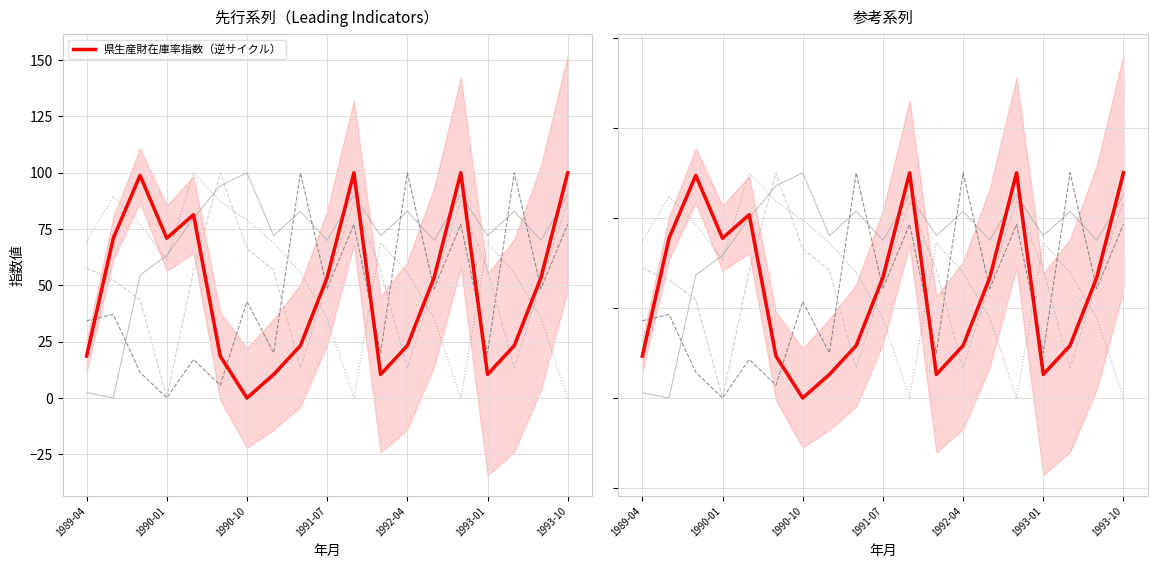

What position from the right is 1991-07?

10